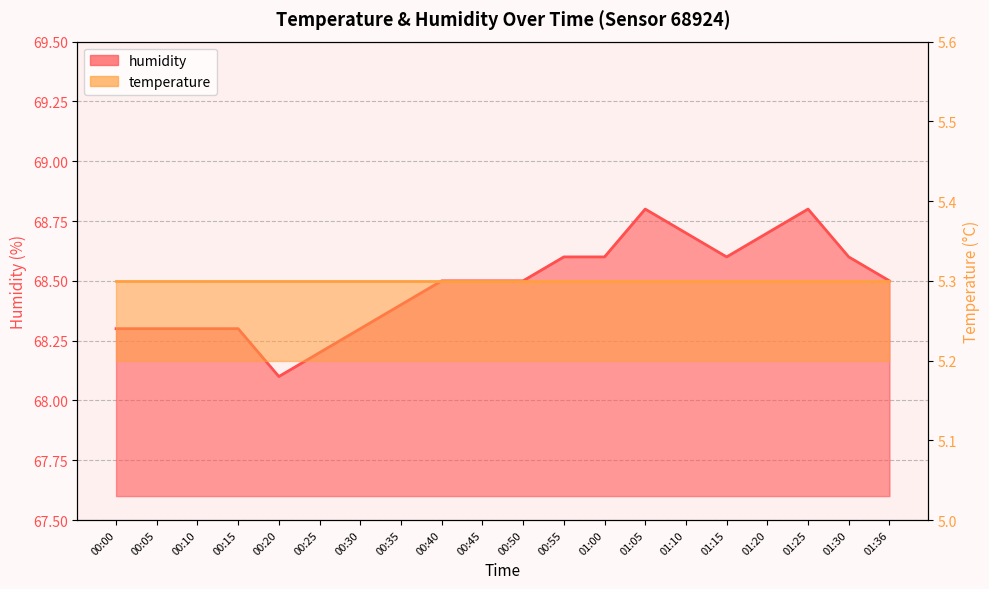

True or false: the data has more than 1 interior local peaks.

True